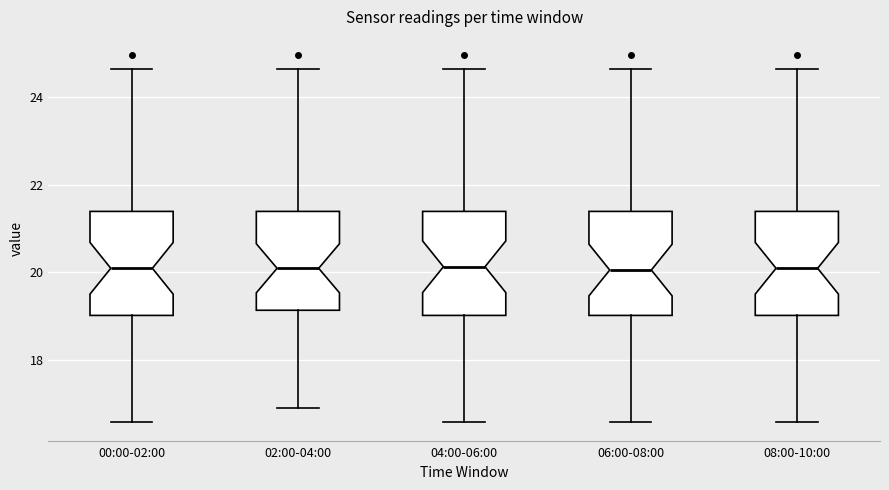

Where is the lower edge of the box for 08:00-10:00 on the y-axis? The values are not printed on the chart, so give them approximately, as read against the axis.

19.0